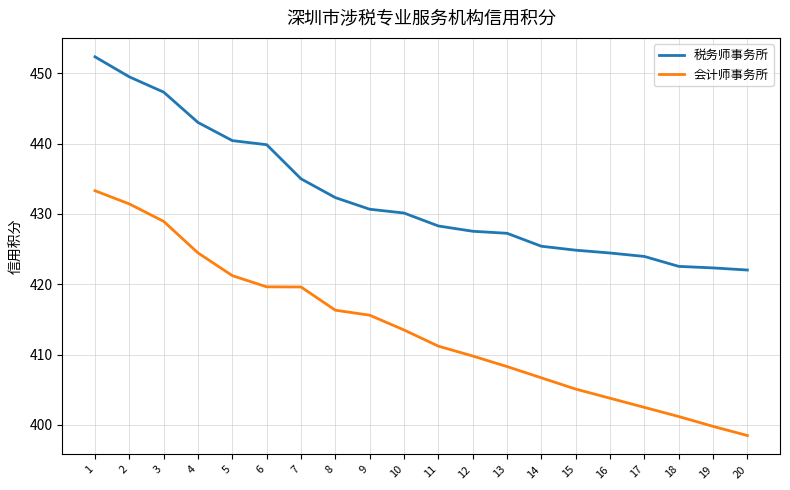

List the series in order of their overall mean, highest first.

税务师事务所, 会计师事务所